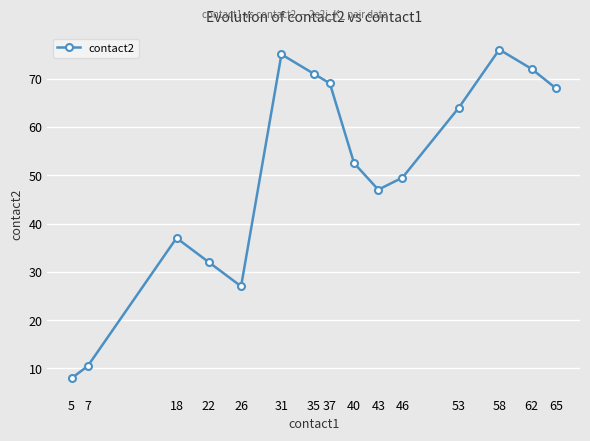

List the labels in order of value, largest first.

58, 31, 62, 35, 37, 65, 53, 40, 46, 43, 18, 22, 26, 7, 5